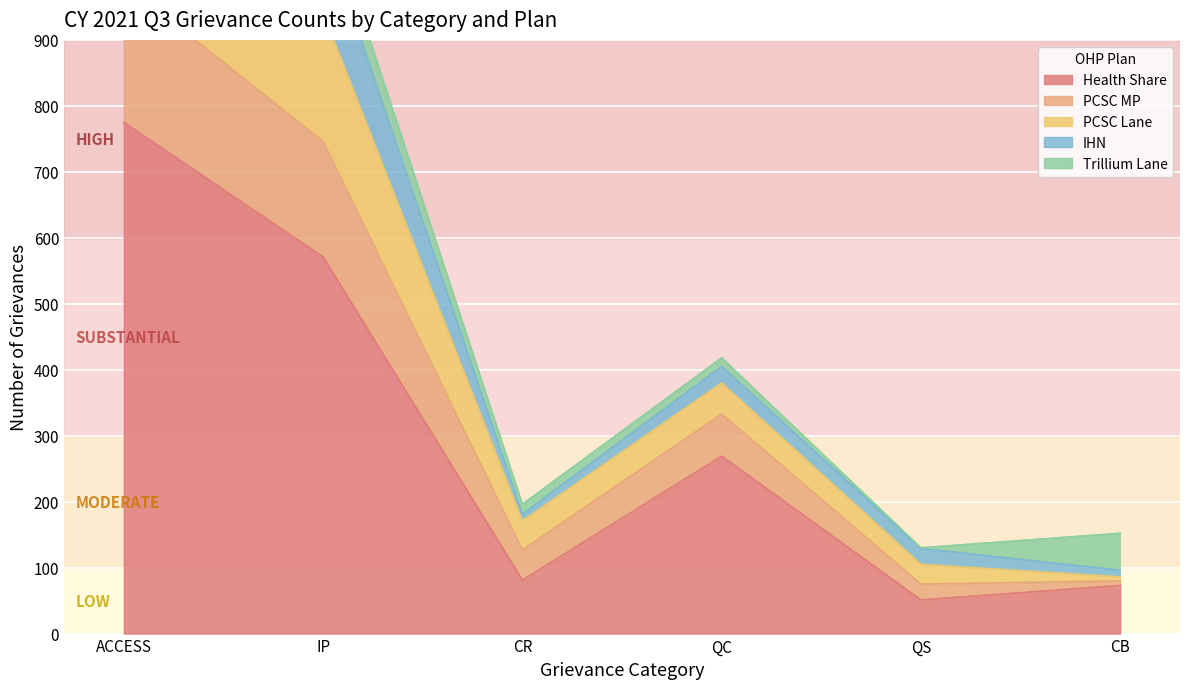

The PCSC Lane series shows 70 at CR TOTAL. True or false?

False